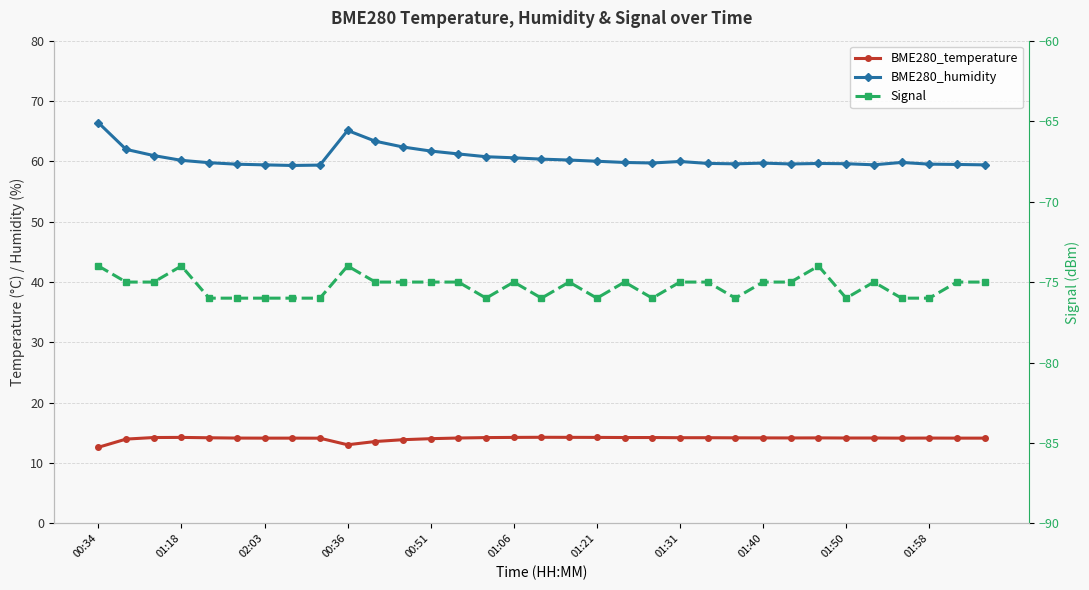

True or false: BME280_temperature and Signal cross at least once.

False